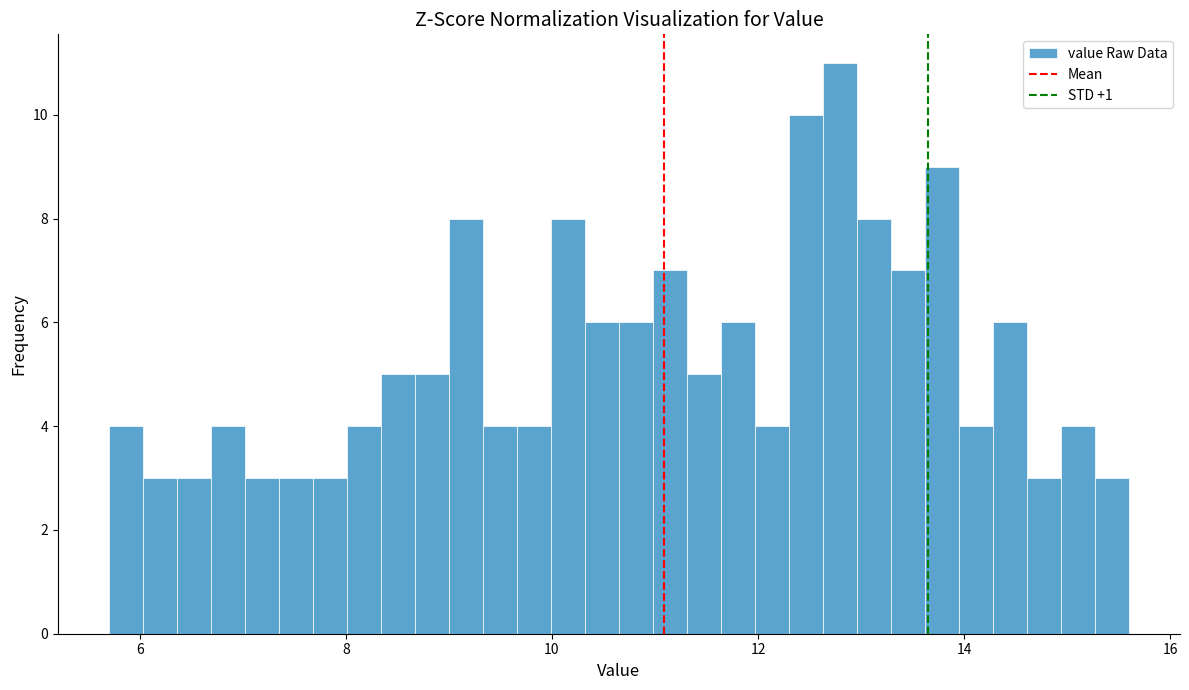

Around what value on the x-axis is the tallest bar? Give the approximate position of its centre, as read against the axis.

12.8